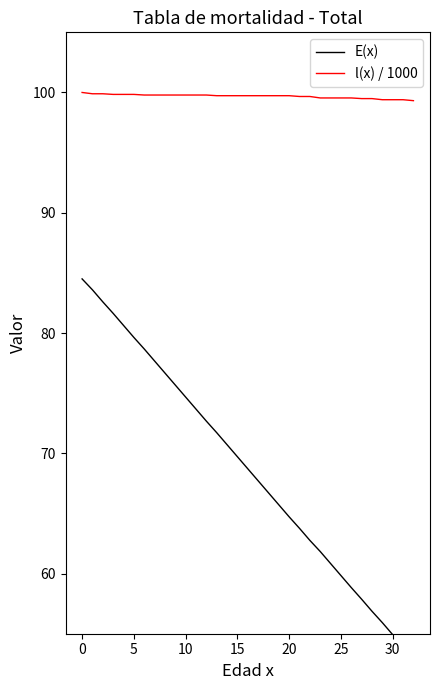

What is the difference between the maximum and minimum values in the E(x) series?

31.5